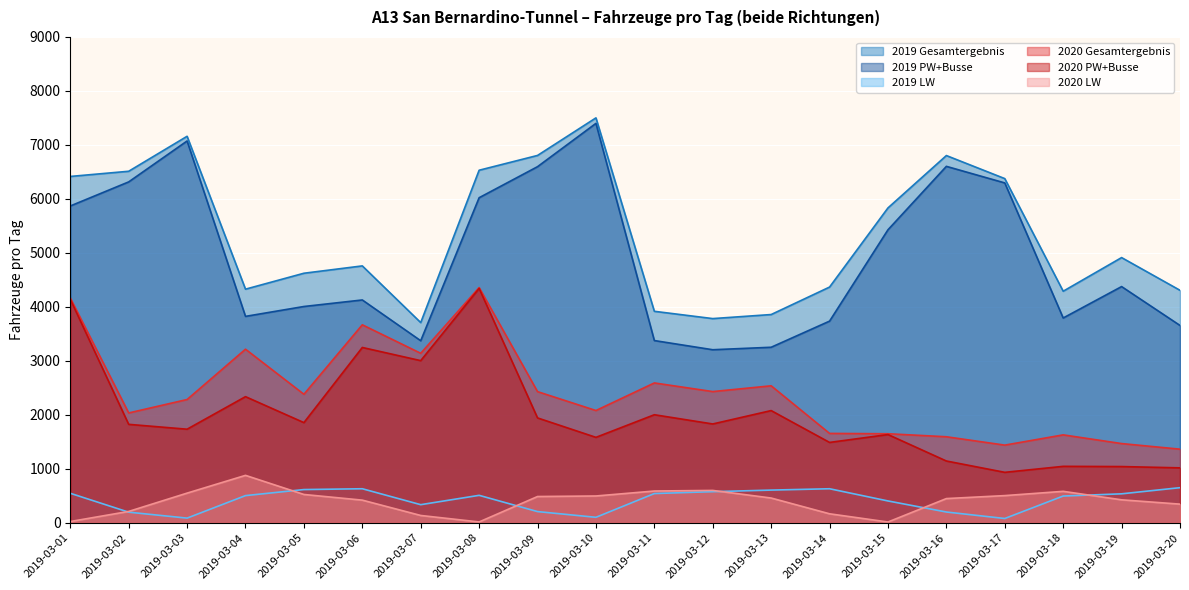

Where is the first local minimum for 2020 Gesamtergebnis?

2019-03-02